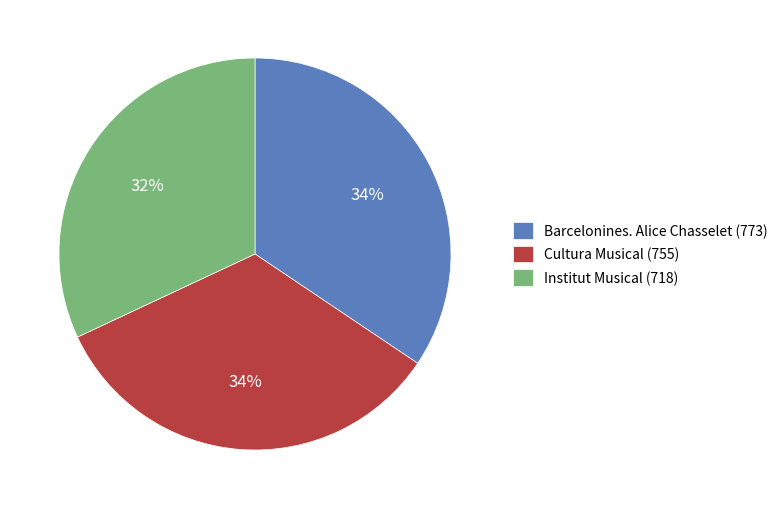

True or false: Cultura Musical (755) accounts for 27% of the total.

False